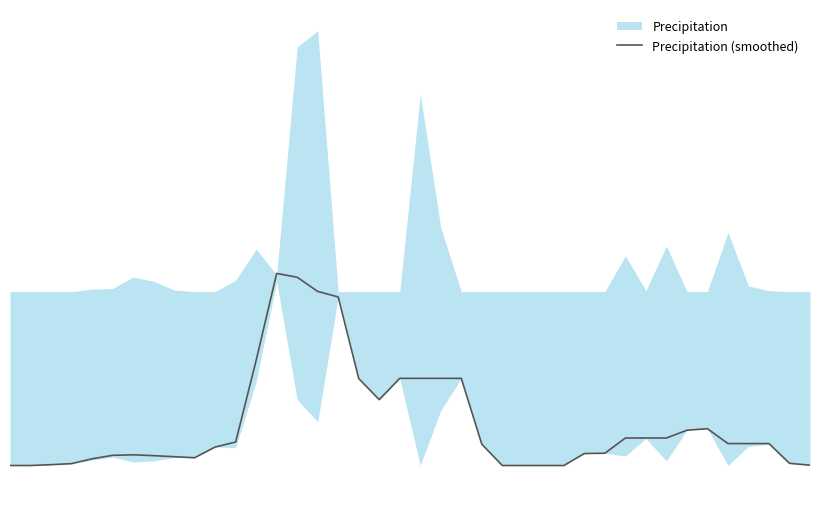

Is it true that the value at 19 is 0.2?

True